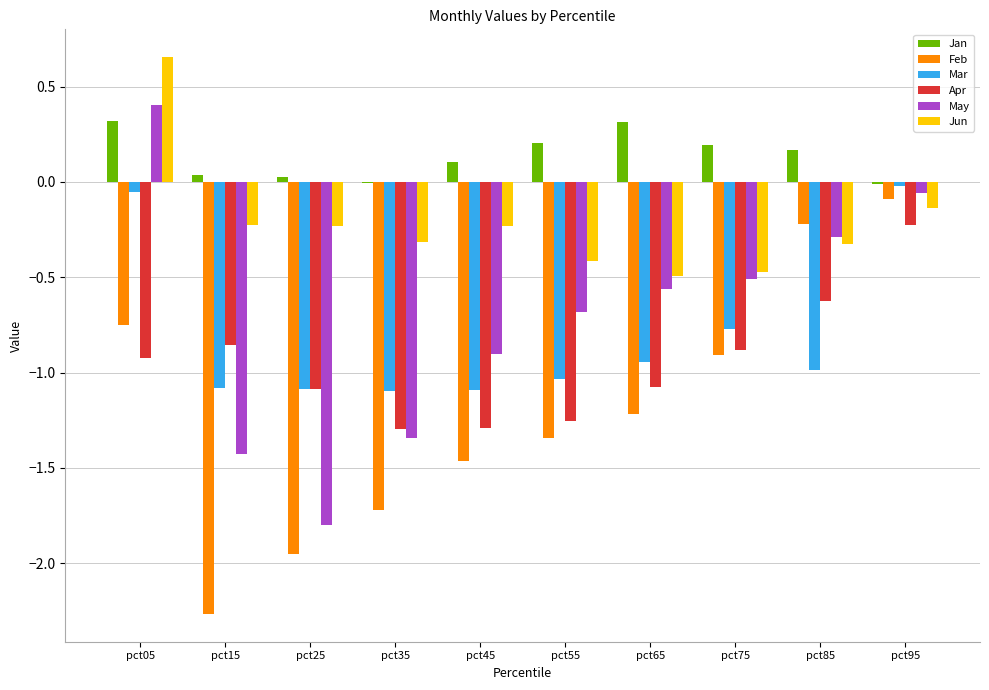

What value does the May series have at pct85?

-0.3